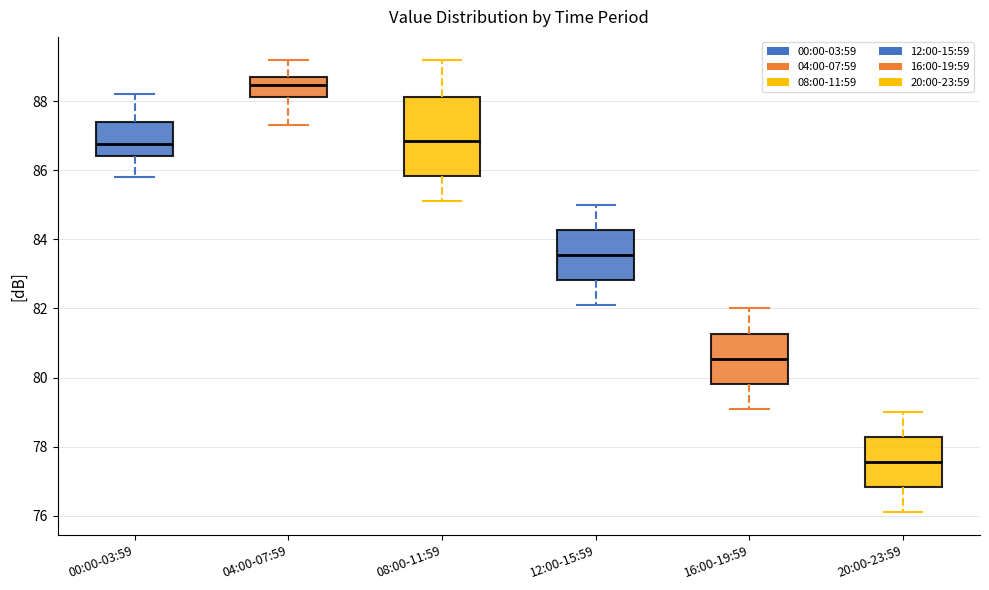

Which box has the highest median line?

04:00-07:59